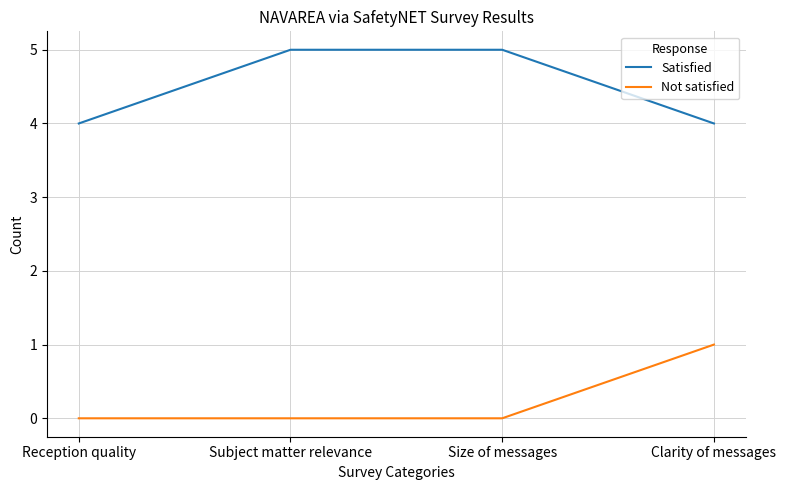

Reading left to right, list all the values displayed in this chart.

Satisfied: Reception quality=4	Subject matter relevance=5	Size of messages=5	Clarity of messages=4
Not satisfied: Reception quality=0	Subject matter relevance=0	Size of messages=0	Clarity of messages=1